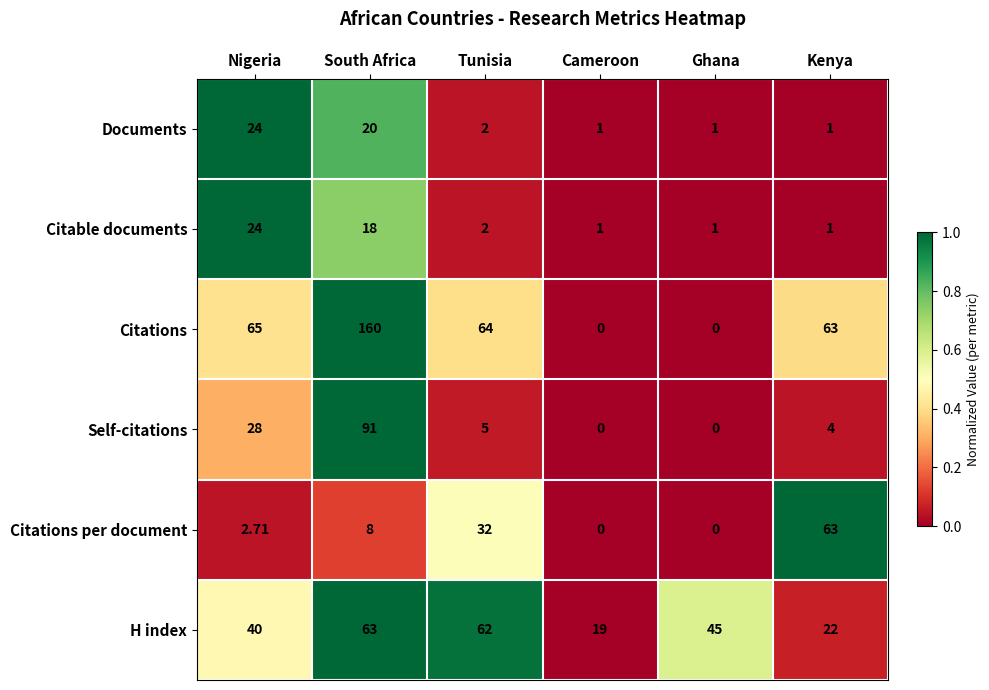

At which label does Citations reach its peak?

South Africa